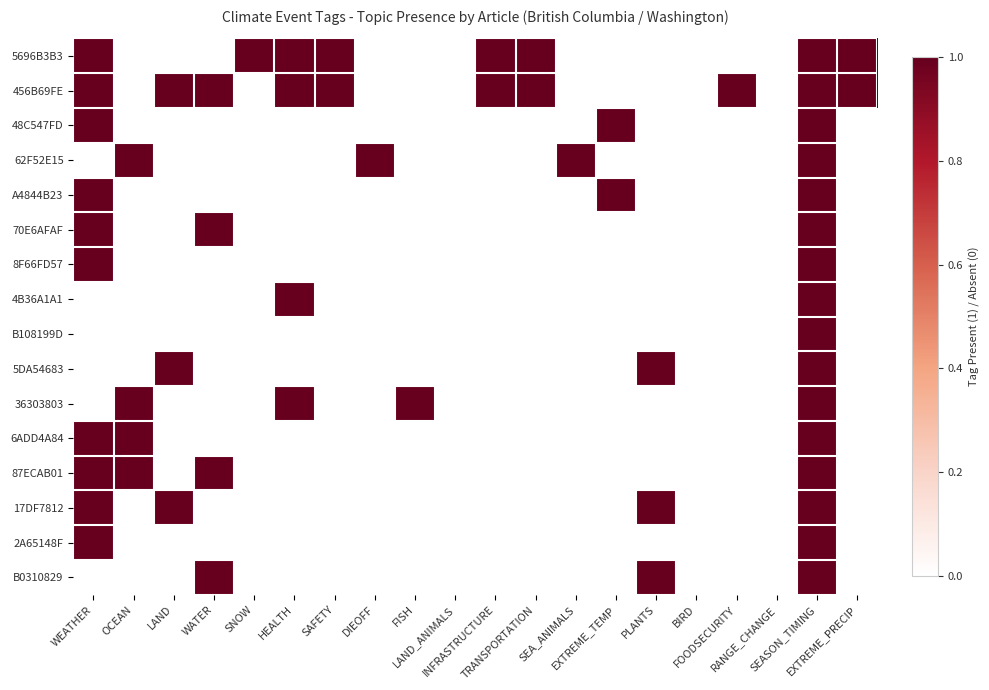

Which label corresponds to the smallest value in the chart?

OCEAN